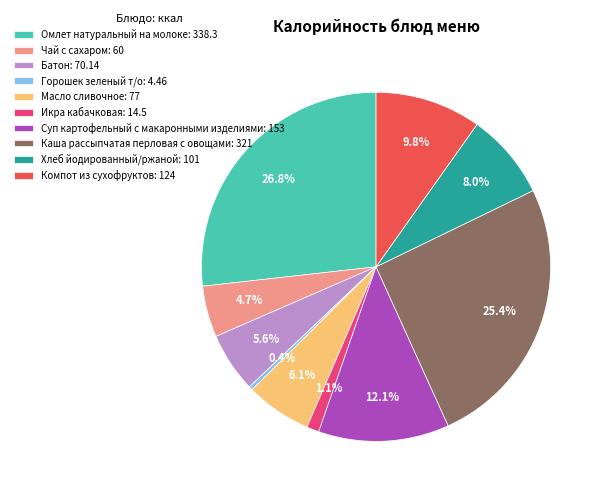

To the nearest percent, what portion does Компот из сухофруктов represent?

10%